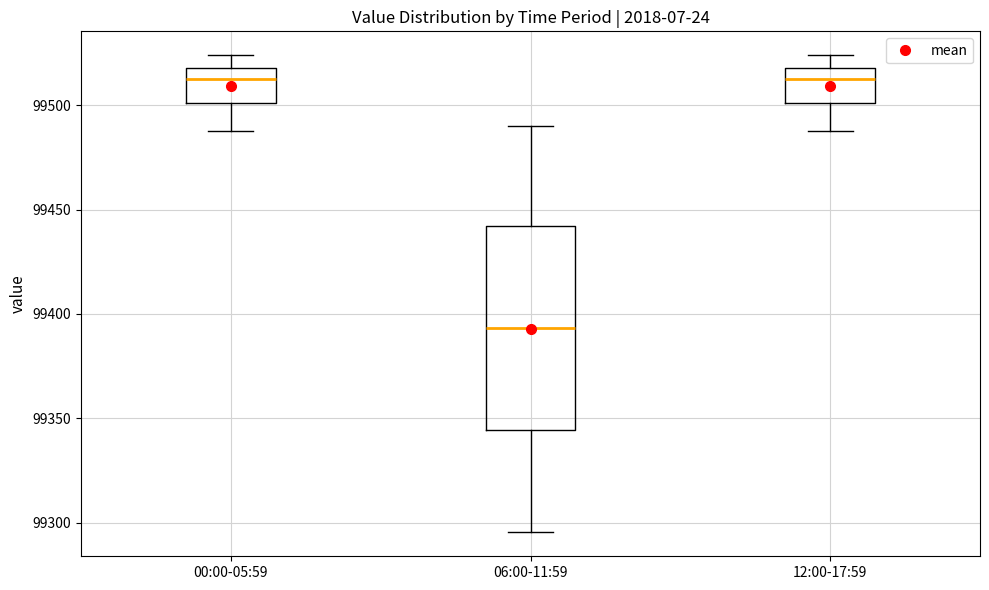

Where is the lower edge of the box for 06:00-11:59 on the y-axis? The values are not printed on the chart, so give them approximately, as read against the axis.

99345